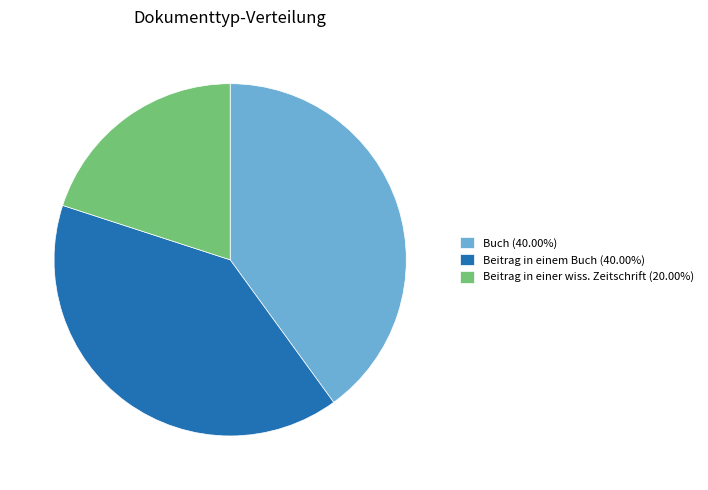

Is Beitrag in einem Buch (40.00%) the majority of the pie?

No